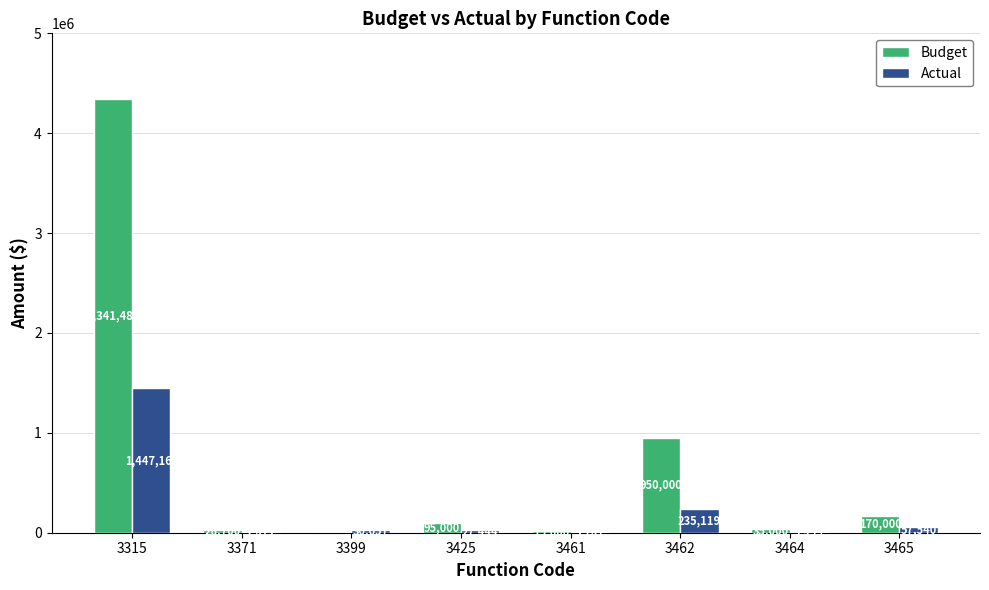

Does the chart contain stacked bars?

No